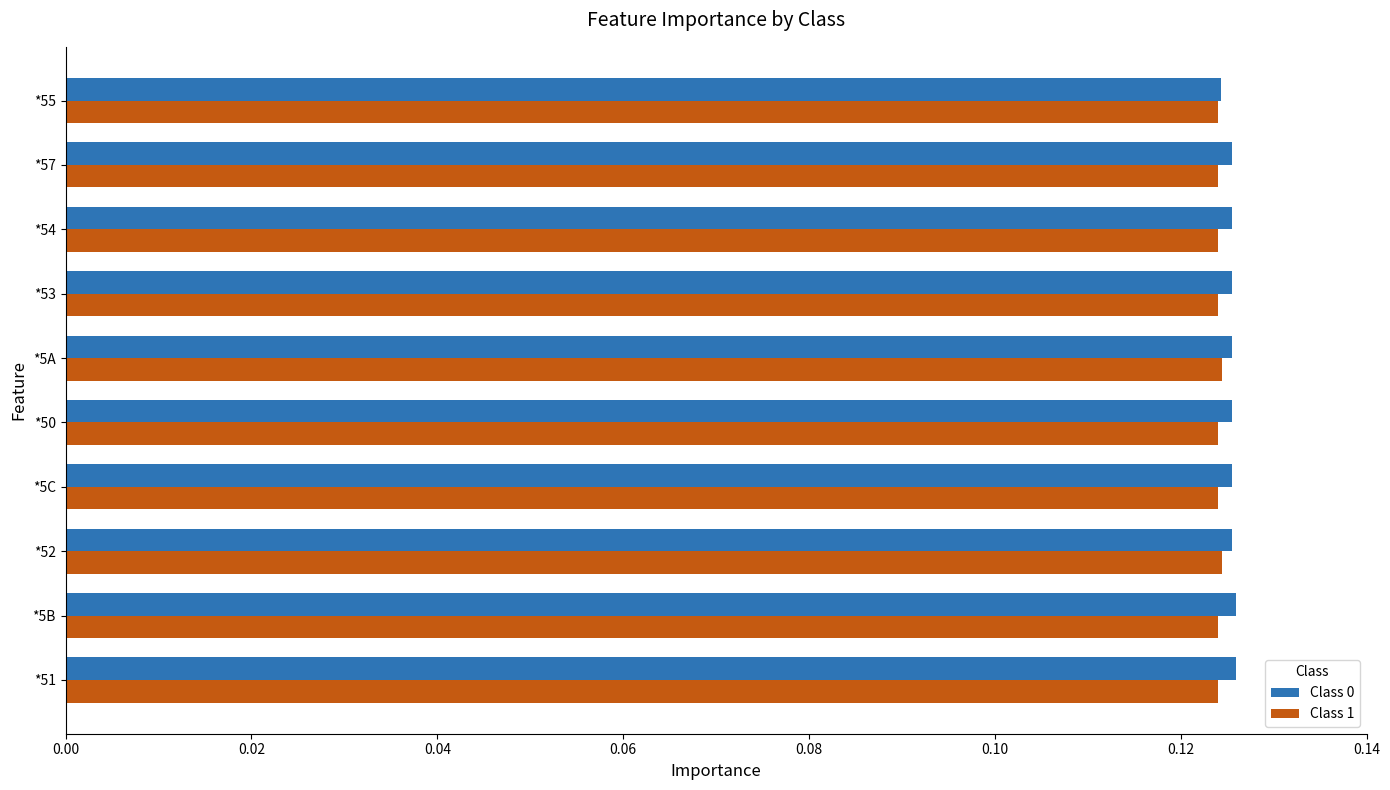

How many distinct data groups are displayed?

2